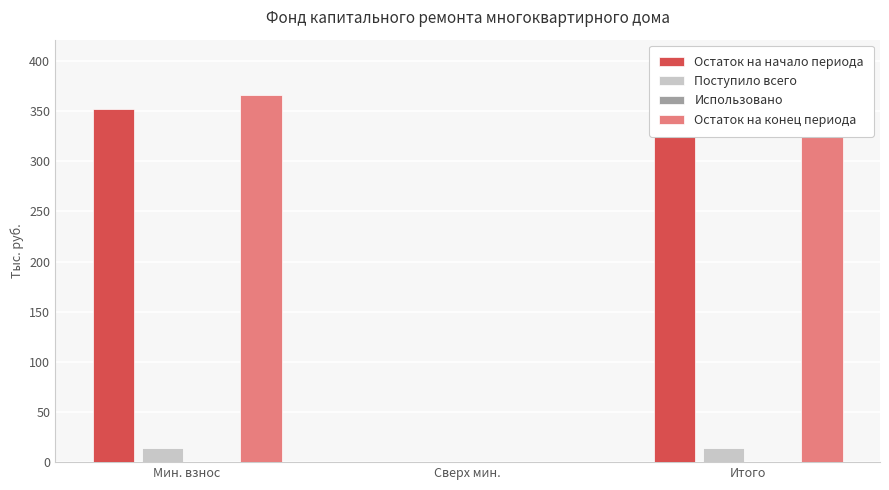

Which series has the widest spread of values?

Остаток на конец периода